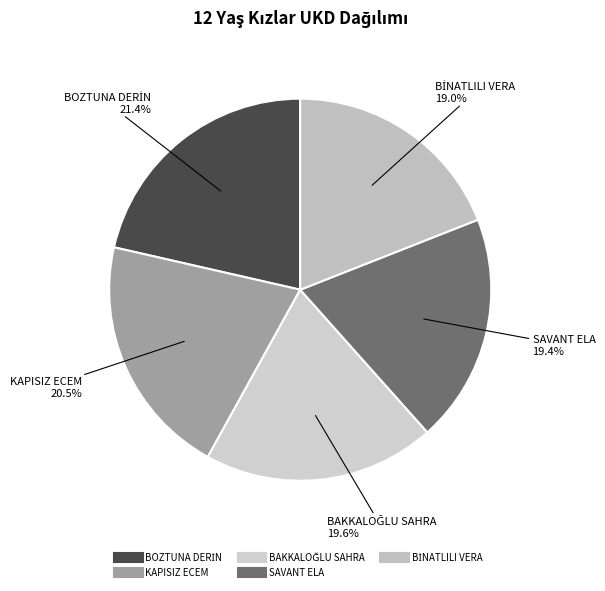

What percentage is NOT represented by SAVANT ELA?

80.6%